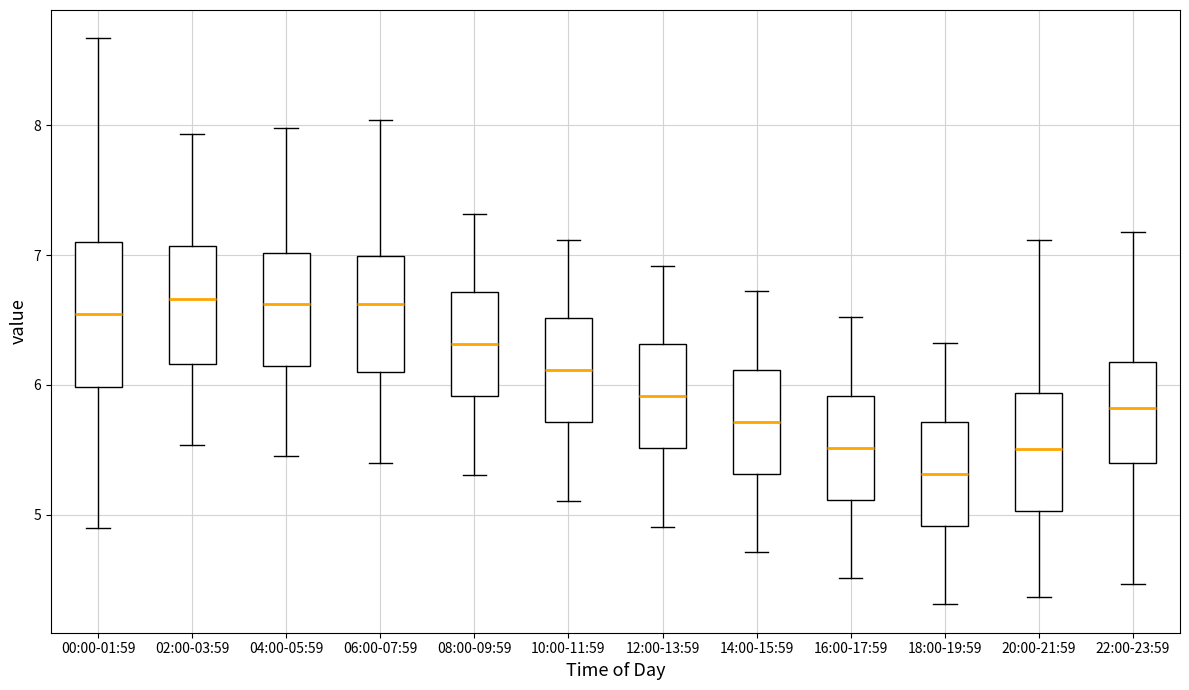

Reading left to right, read every box against the y-axis: the position of its median line, the range the box covers, and the ends of its whiskers. The values are not printed on the chart, so give them approximately, as read against the axis.

00:00-01:59: median 6.6, box 6.0 to 7.1, whiskers 4.9 to 8.7
02:00-03:59: median 6.7, box 6.2 to 7.1, whiskers 5.5 to 7.9
04:00-05:59: median 6.6, box 6.2 to 7.0, whiskers 5.5 to 8.0
06:00-07:59: median 6.6, box 6.1 to 7.0, whiskers 5.4 to 8.0
08:00-09:59: median 6.3, box 5.9 to 6.7, whiskers 5.3 to 7.3
10:00-11:59: median 6.1, box 5.7 to 6.5, whiskers 5.1 to 7.1
12:00-13:59: median 5.9, box 5.5 to 6.3, whiskers 4.9 to 6.9
14:00-15:59: median 5.7, box 5.3 to 6.1, whiskers 4.7 to 6.7
16:00-17:59: median 5.5, box 5.1 to 5.9, whiskers 4.5 to 6.5
18:00-19:59: median 5.3, box 4.9 to 5.7, whiskers 4.3 to 6.3
20:00-21:59: median 5.5, box 5.0 to 5.9, whiskers 4.4 to 7.1
22:00-23:59: median 5.8, box 5.4 to 6.2, whiskers 4.5 to 7.2